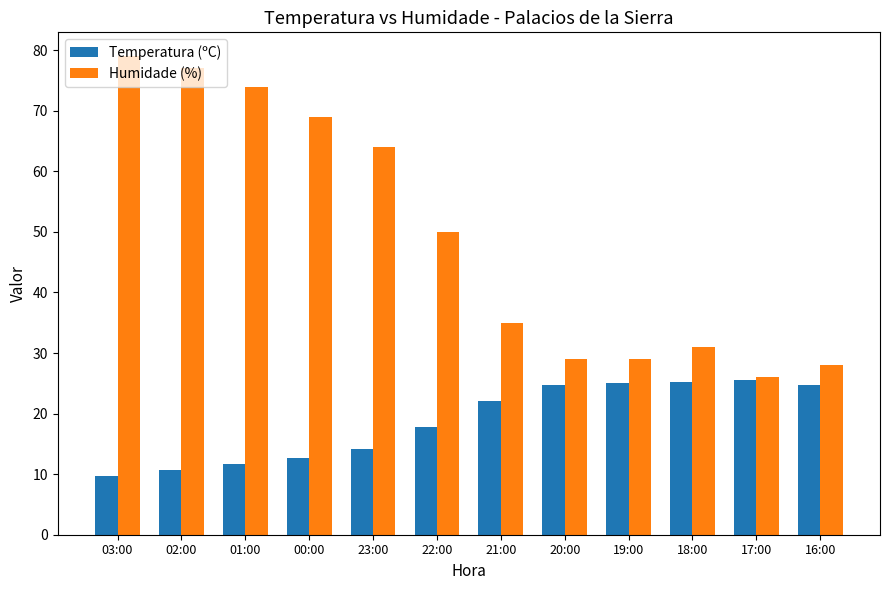

What is the maximum value for Humidade (%)?

79.0